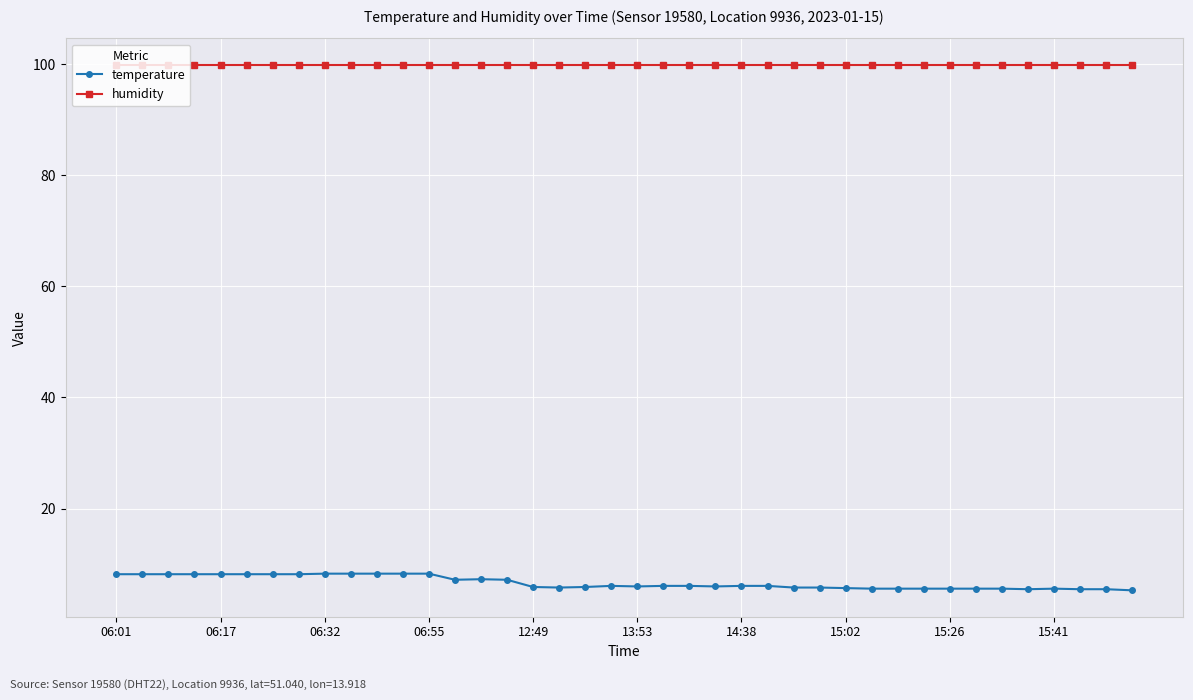

What is the highest value of the temperature series?

8.3